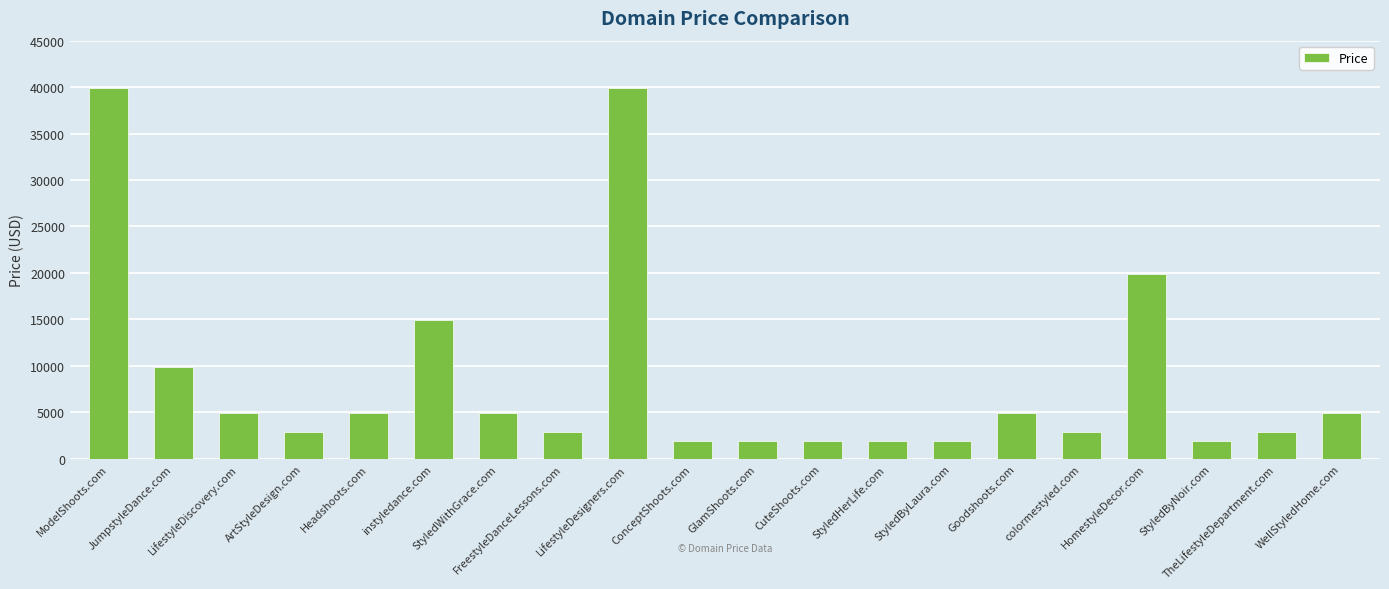

How many bars are there in total?

20